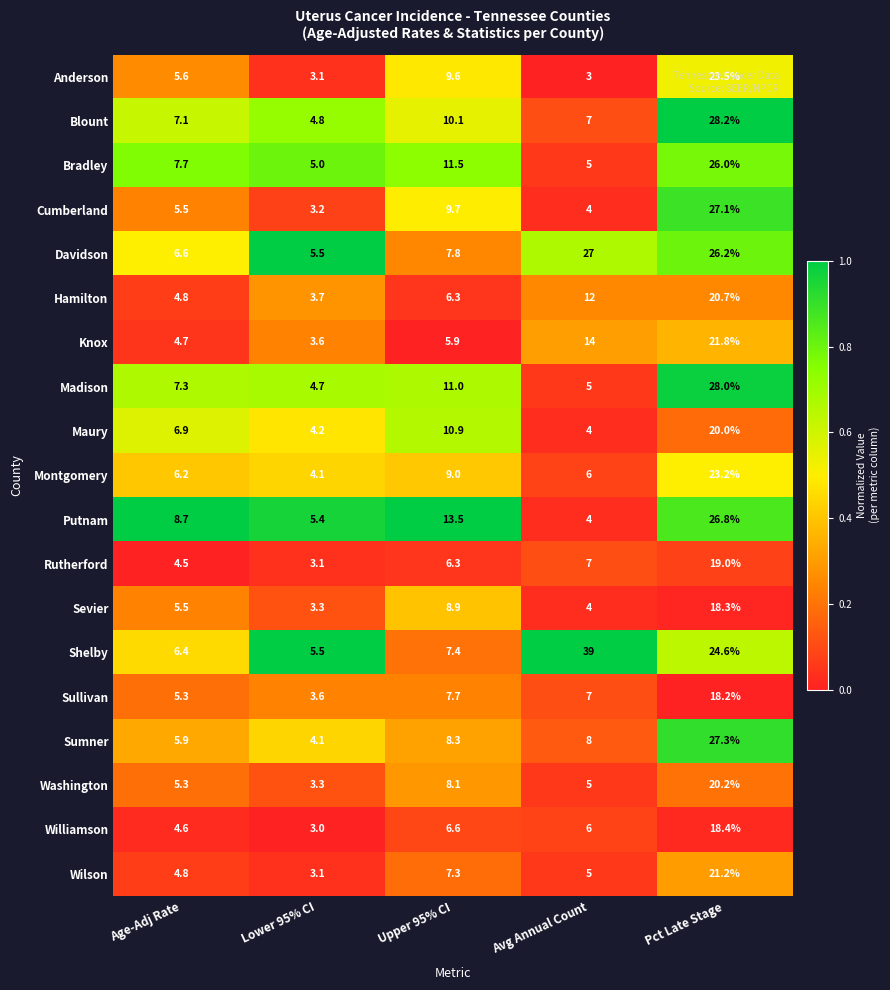

List the series in order of their peak value, highest first.

Shelby, Blount, Madison, Sumner, Cumberland, Davidson, Putnam, Bradley, Anderson, Montgomery, Knox, Wilson, Hamilton, Washington, Maury, Rutherford, Williamson, Sevier, Sullivan